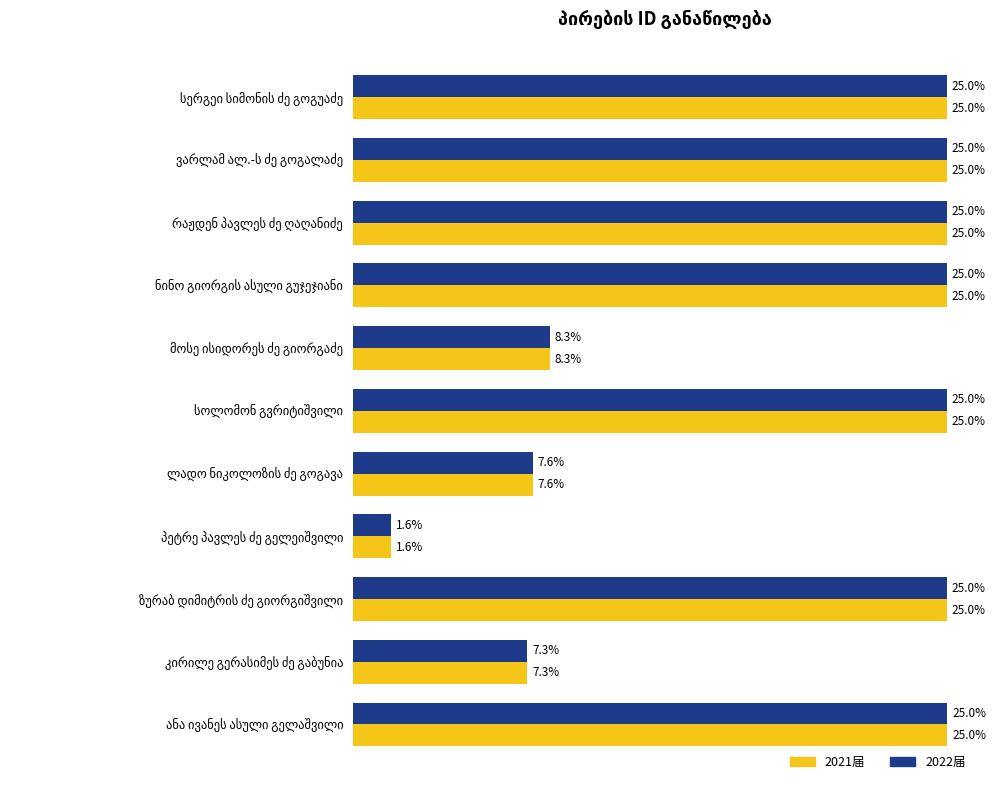

What are all the series names shown in the legend?

2021届, 2022届